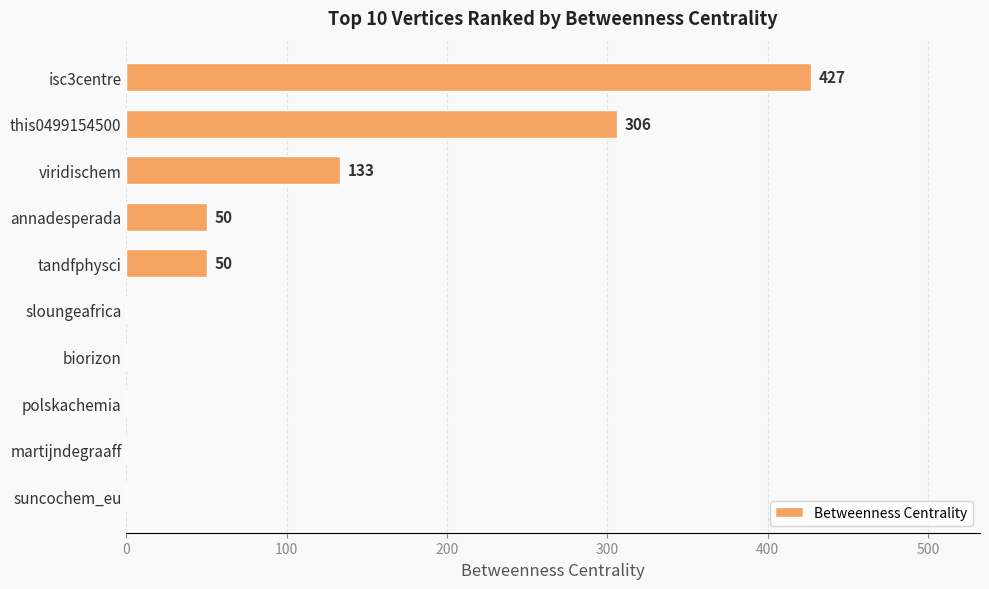

What is the average value?

97